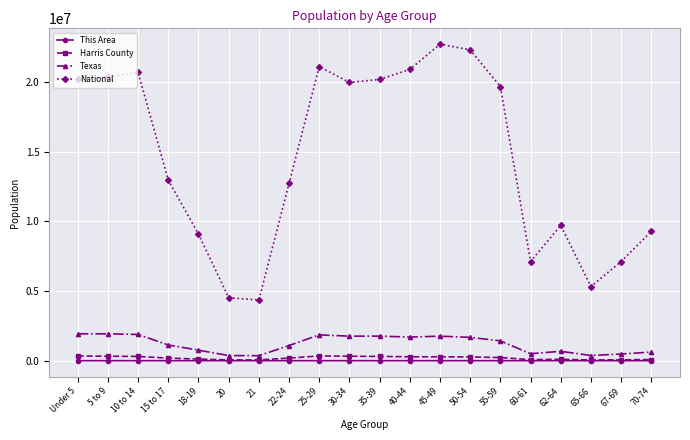

What is the difference between the National values at 62-64 and 10 to 14?

10972997